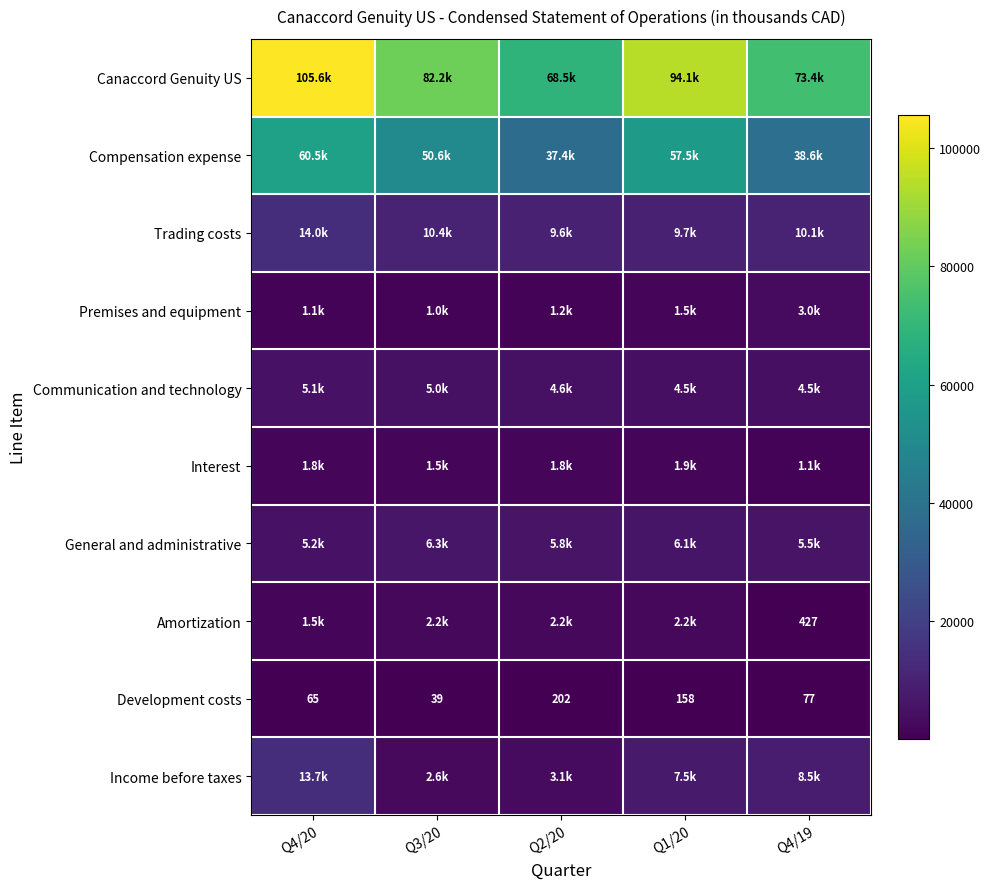

At how many categories does at least one series exceed 86013?

2